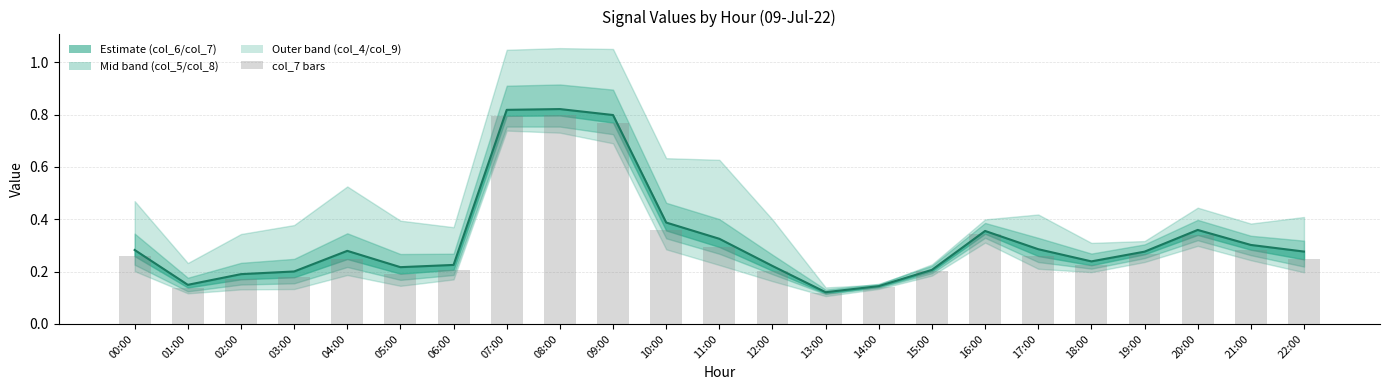

Reading right to left, what are all the values shown in this chart?

col_6 (estimate): 22:00=0.3	21:00=0.3	20:00=0.4	19:00=0.3	18:00=0.2	17:00=0.3	16:00=0.4	15:00=0.2	14:00=0.1	13:00=0.1	12:00=0.2	11:00=0.3	10:00=0.4	09:00=0.8	08:00=0.8	07:00=0.8	06:00=0.2	05:00=0.2	04:00=0.3	03:00=0.2	02:00=0.2	01:00=0.1	00:00=0.3
col_7 (bars): 22:00=0.2	21:00=0.3	20:00=0.3	19:00=0.3	18:00=0.2	17:00=0.3	16:00=0.3	15:00=0.2	14:00=0.1	13:00=0.1	12:00=0.2	11:00=0.3	10:00=0.4	09:00=0.8	08:00=0.8	07:00=0.8	06:00=0.2	05:00=0.2	04:00=0.2	03:00=0.2	02:00=0.2	01:00=0.1	00:00=0.3